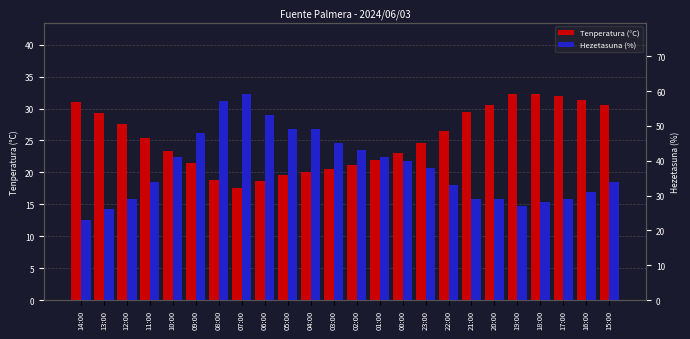

The Hezetasuna (%) series shows 28.0 at 18:00. True or false?

True